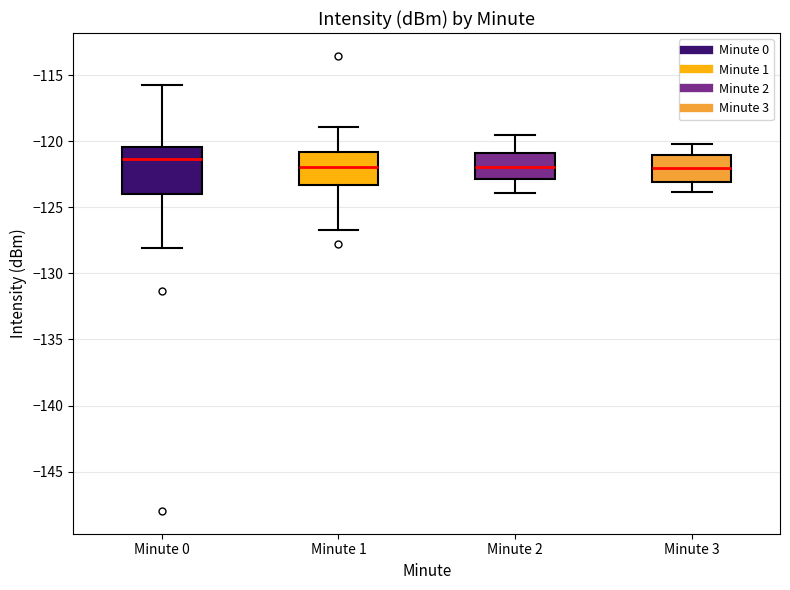

Comparing the boxes themselves (not the whiskers), which one is the tallest?

Minute 0